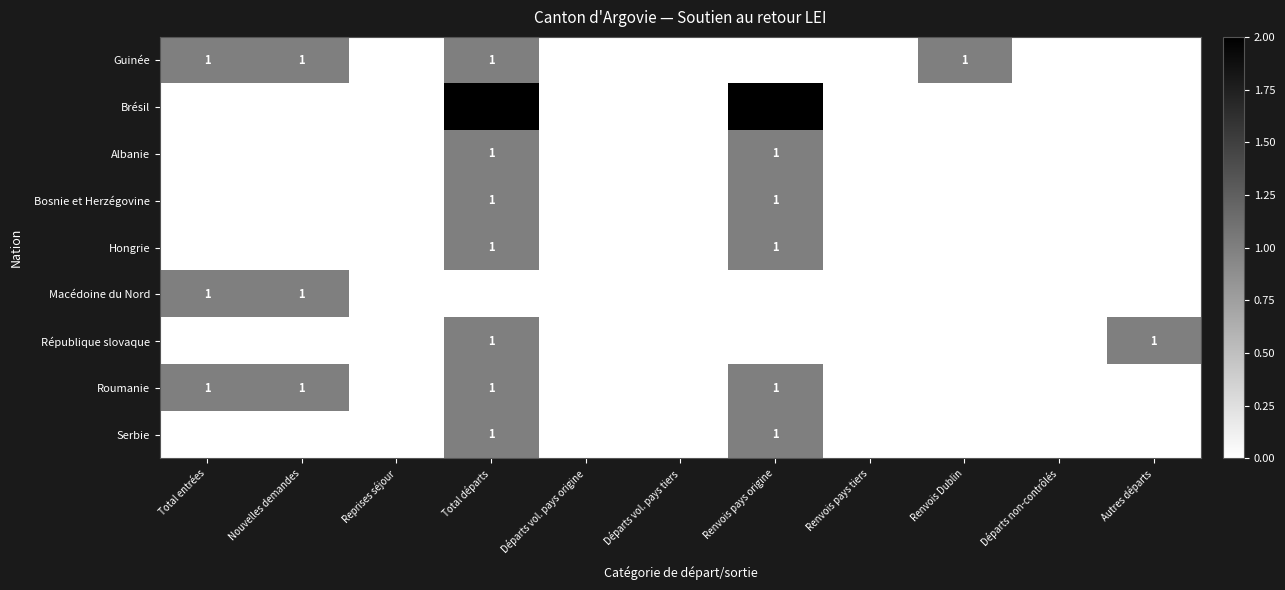

What is the total value across all series at Nouvelles demandes?

3